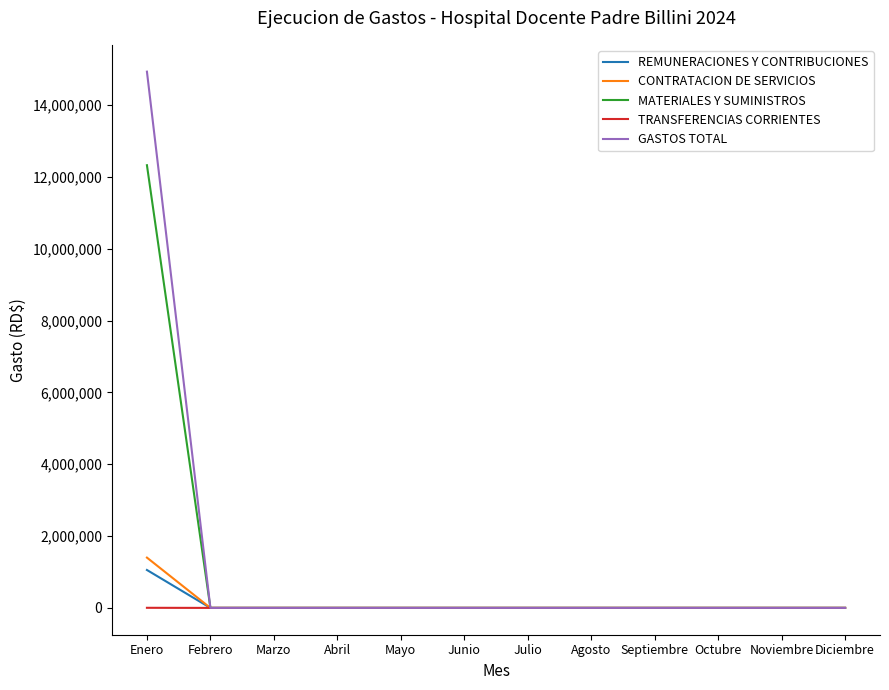

How many lines are shown in the chart?

5